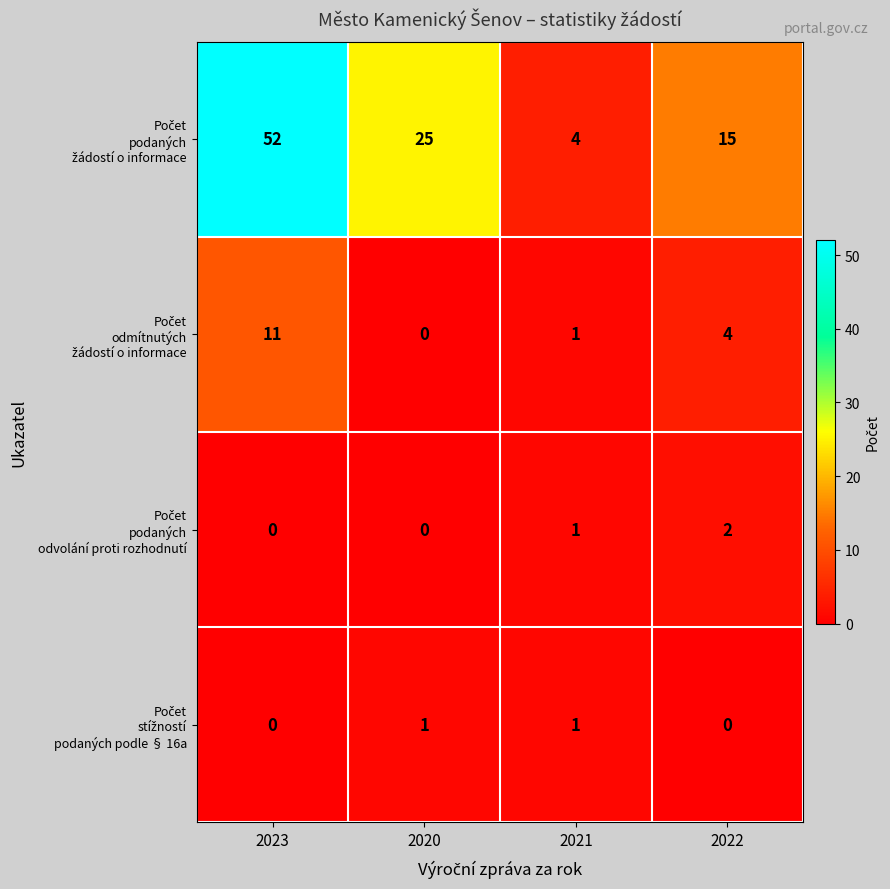

What is the total value across all series at 2020?

26